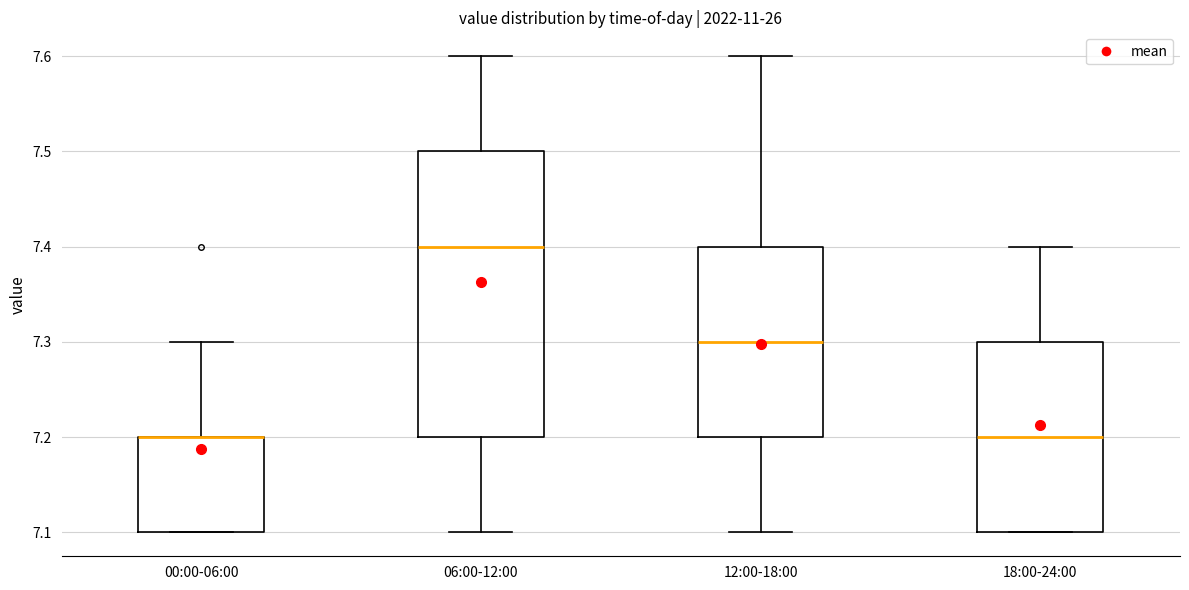

Comparing the boxes themselves (not the whiskers), which one is the tallest?

06:00-12:00